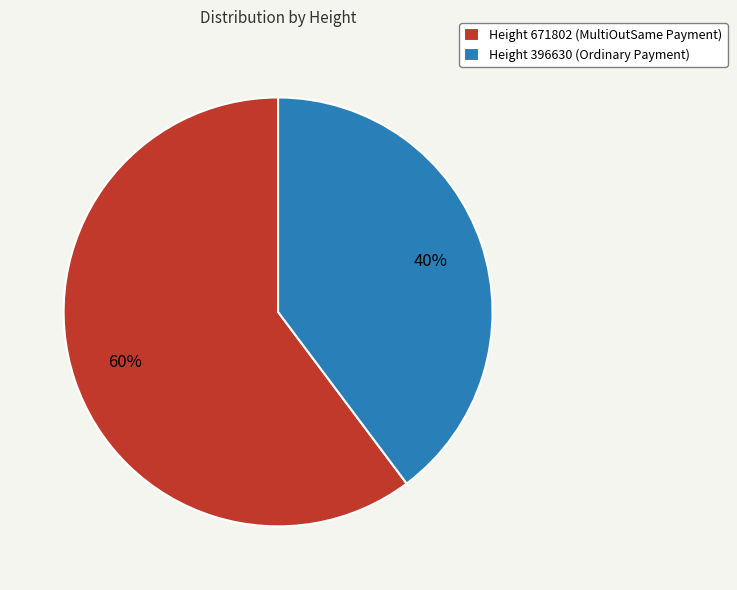

True or false: Height 671802 (MultiOutSame Payment) accounts for 60% of the total.

True